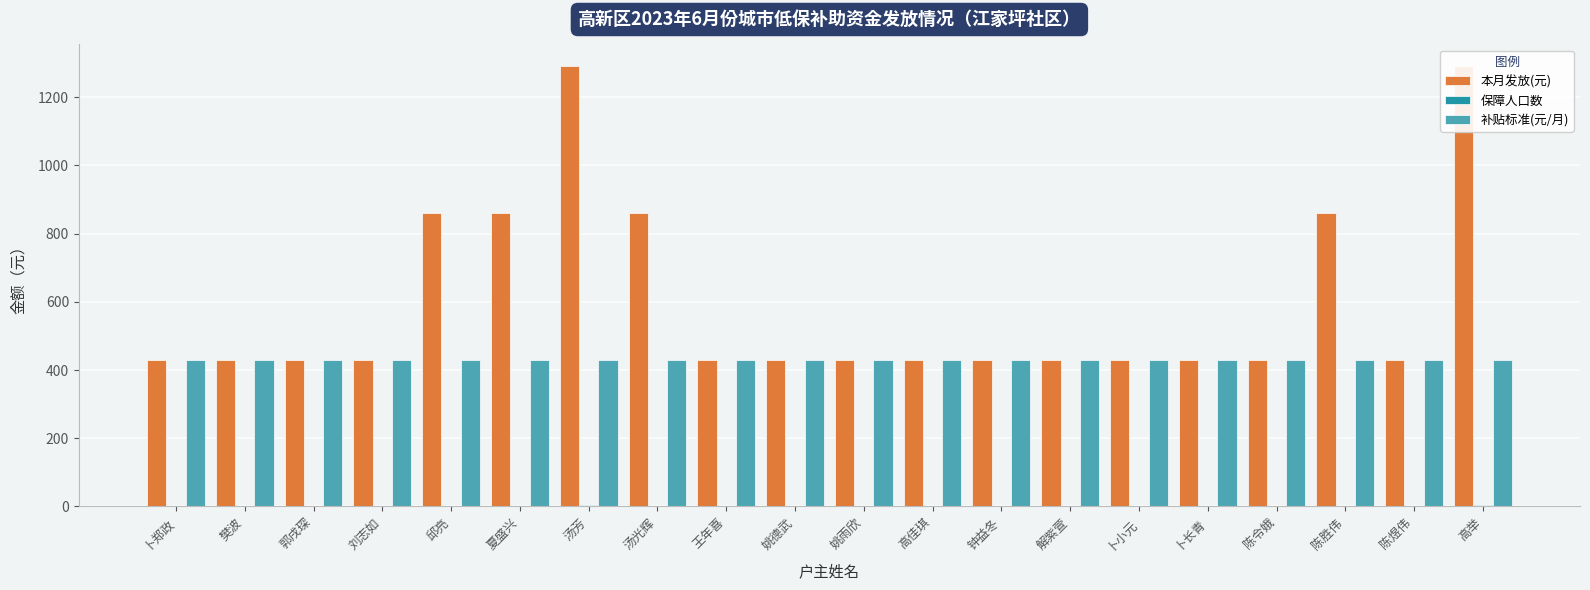

Read the 保障人口数 value at 邱亮.

2